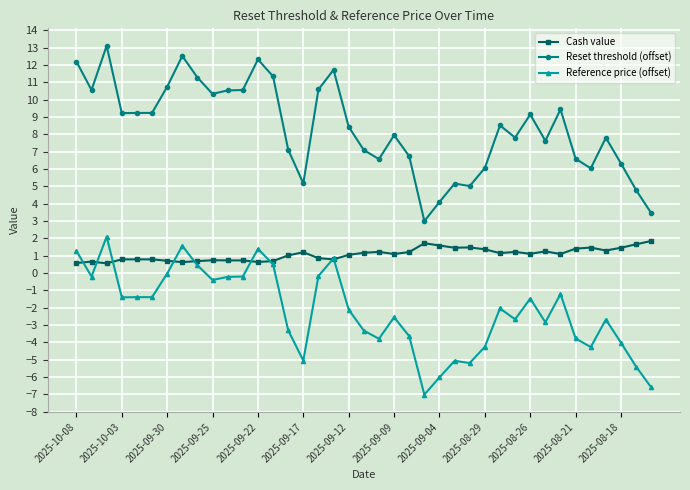

How many lines are shown in the chart?

3